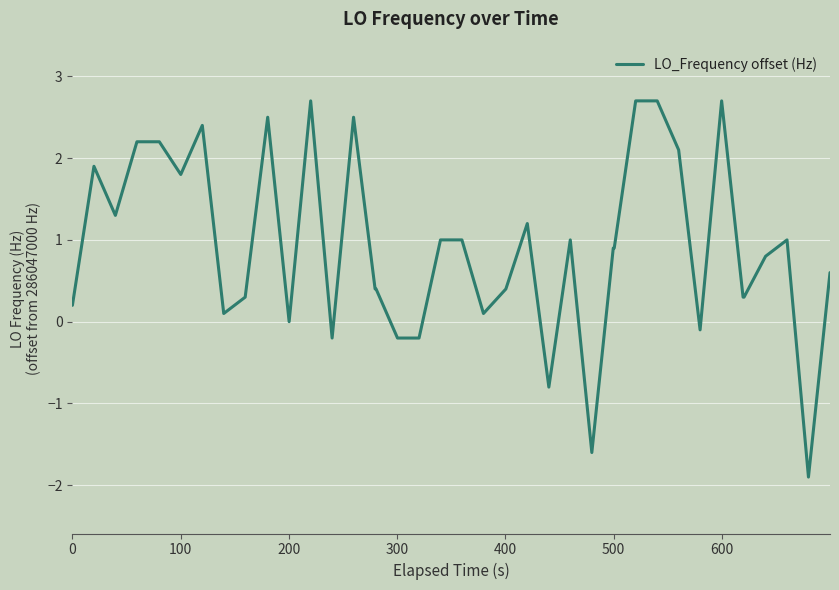

What is the minimum value shown in the chart?

-1.9